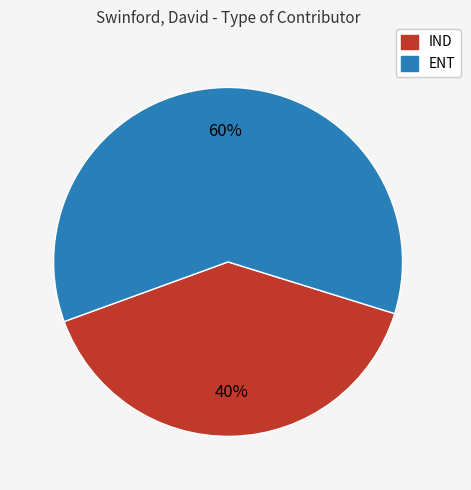

Approximately how many times larger is the value at ENT compared to IND?

1.5